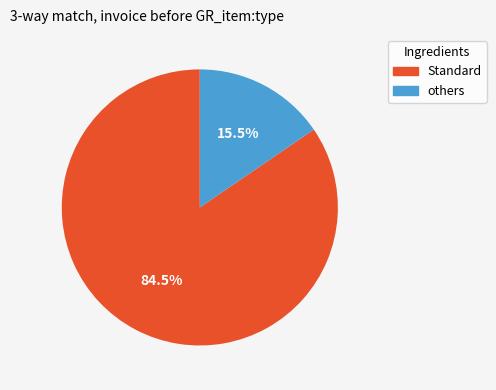

What is the smallest slice in the pie chart?

others